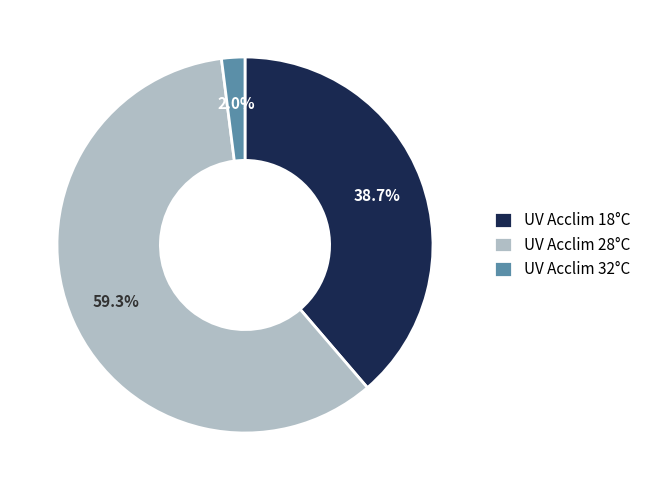

Which has a higher value, UV Acclim 28°C or UV Acclim 18°C?

UV Acclim 28°C